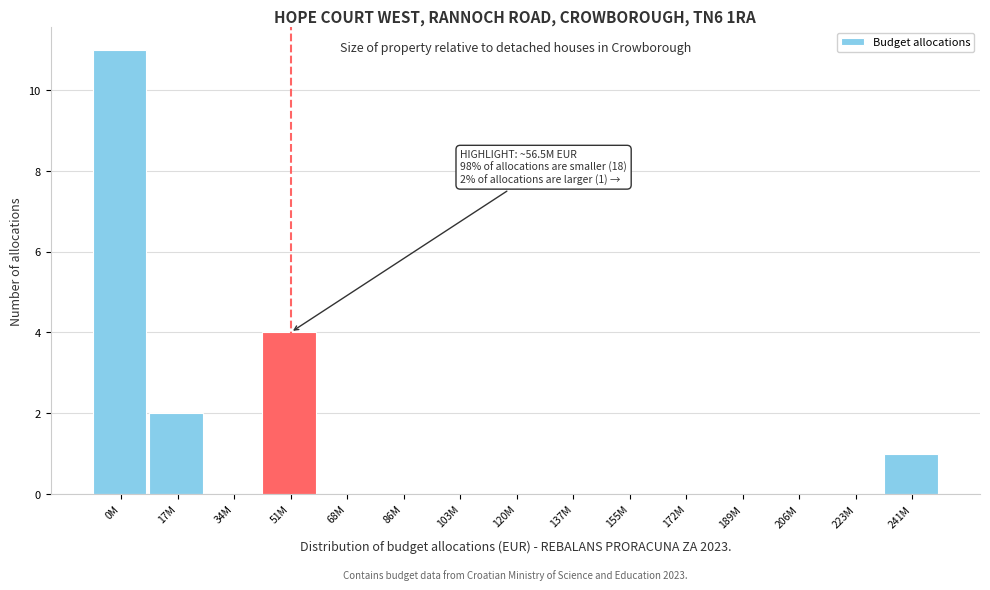

Reading left to right, list all the values displayed in this chart.

0M=11	17M=2	34M=0	51M=4	68M=0	86M=0	103M=0	120M=0	137M=0	155M=0	172M=0	189M=0	206M=0	223M=0	241M=1